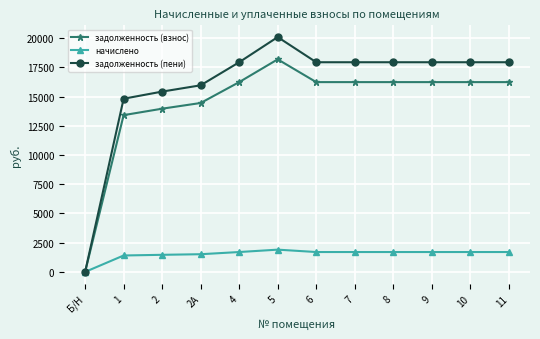

At which category does задолженность (пени) reach its first local peak?

5